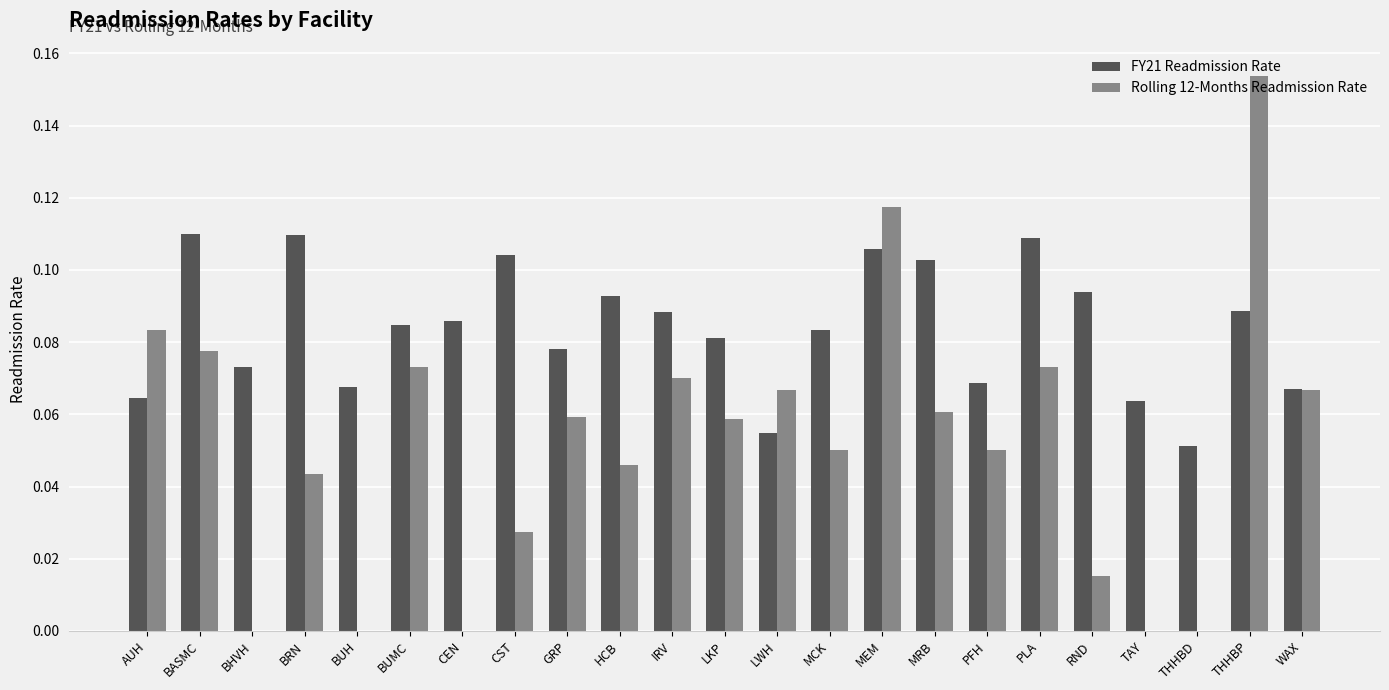

Is it true that Rolling 12-Months Readmission Rate equals 0.0 at PLA?

False